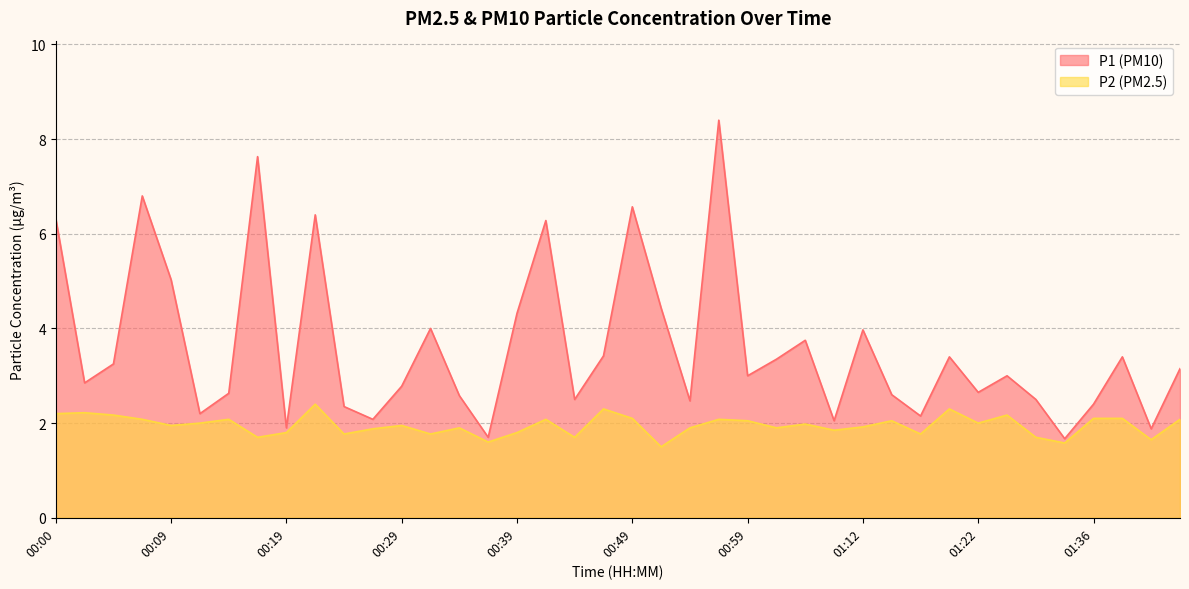

Rank the categories by P1 value from lowest to highest.

01:33, 00:37, 01:41, 00:19, 01:09, 00:27, 01:17, 00:12, 00:24, 01:36, 00:54, 00:44, 01:31, 00:34, 01:15, 00:14, 01:22, 00:29, 00:02, 00:59, 01:25, 01:43, 00:04, 01:02, 01:20, 01:38, 00:47, 01:04, 01:12, 00:32, 00:39, 00:52, 00:09, 00:42, 00:00, 00:22, 00:49, 00:07, 00:17, 00:57